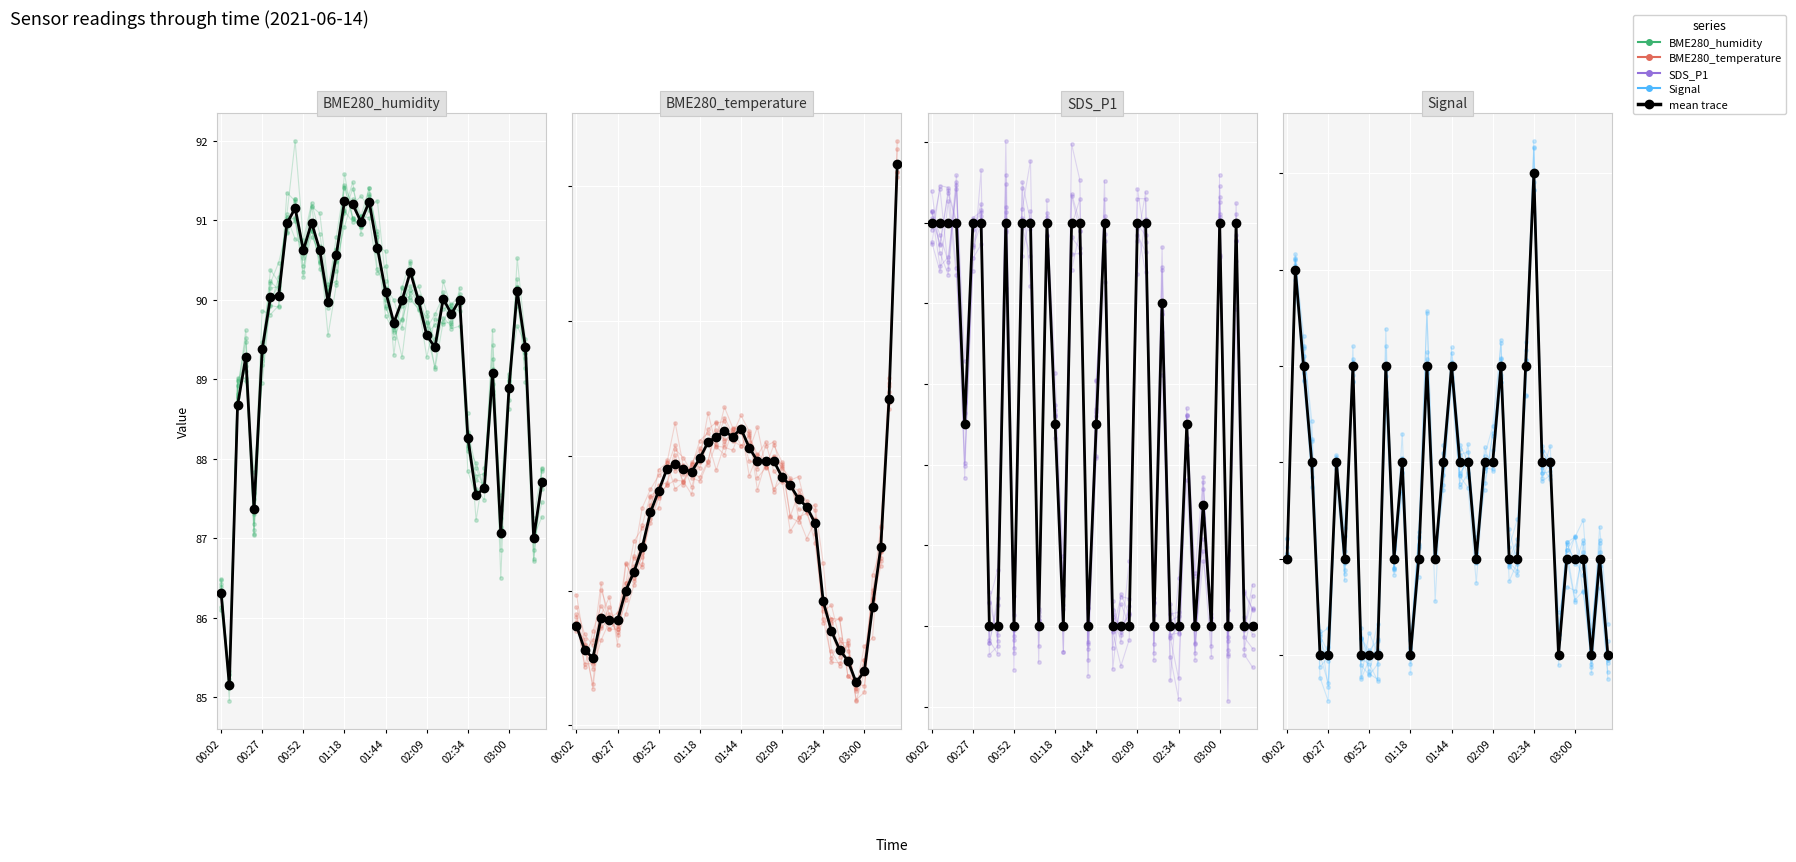

True or false: BME280_temperature and Signal intersect in this chart.

False